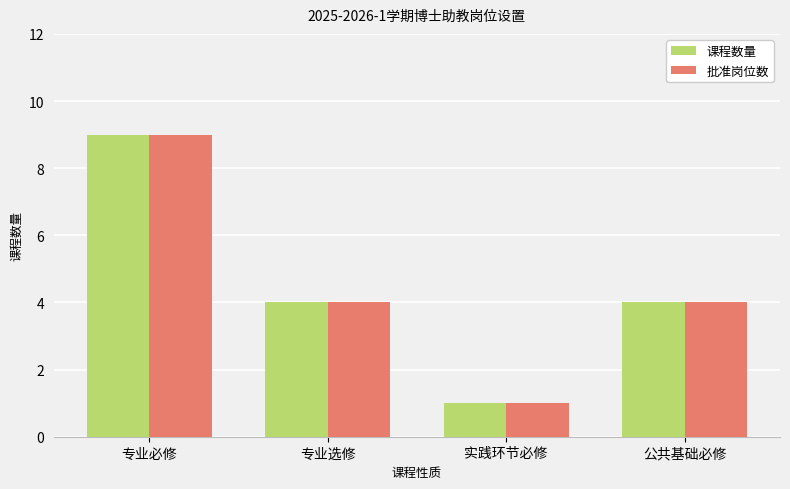

How many distinct data groups are displayed?

2